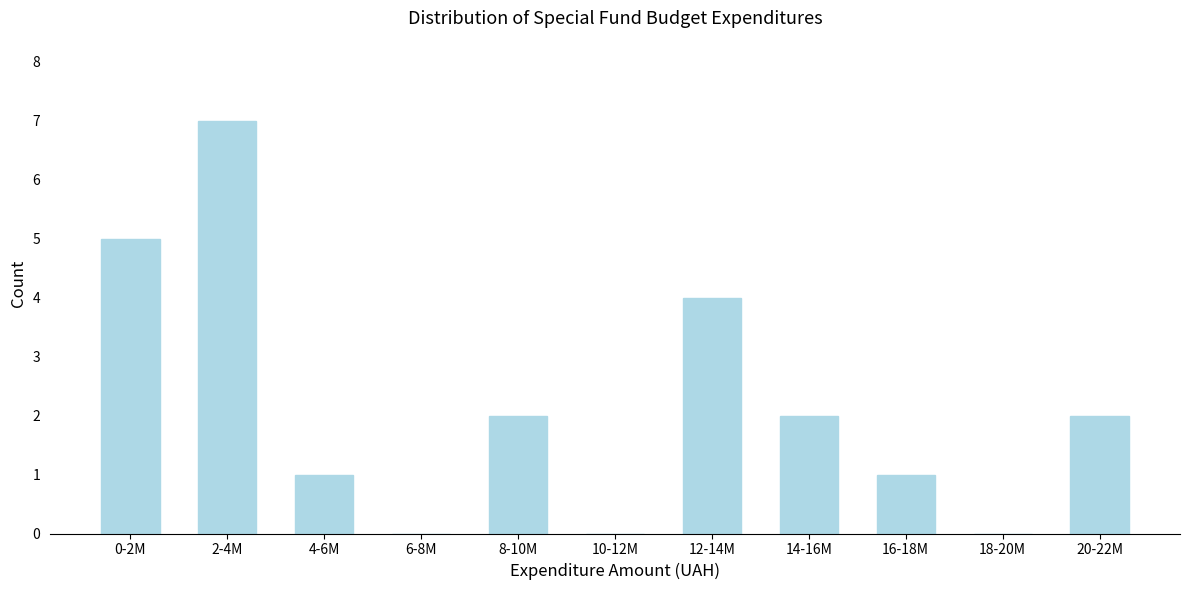

Reading left to right, extract all data points from this chart.

0-2M=5	2-4M=7	4-6M=1	6-8M=0	8-10M=2	10-12M=0	12-14M=4	14-16M=2	16-18M=1	18-20M=0	20-22M=2